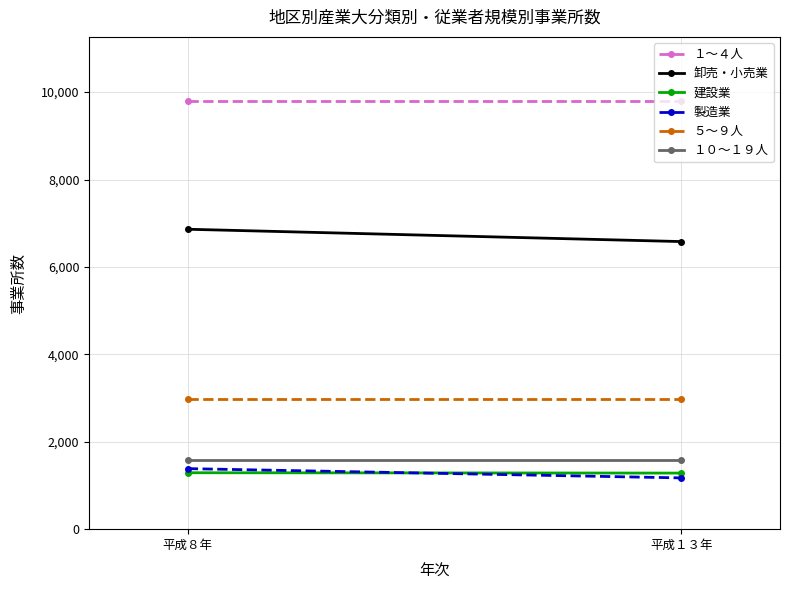

What is the total value across all series at 平成８年?

23892